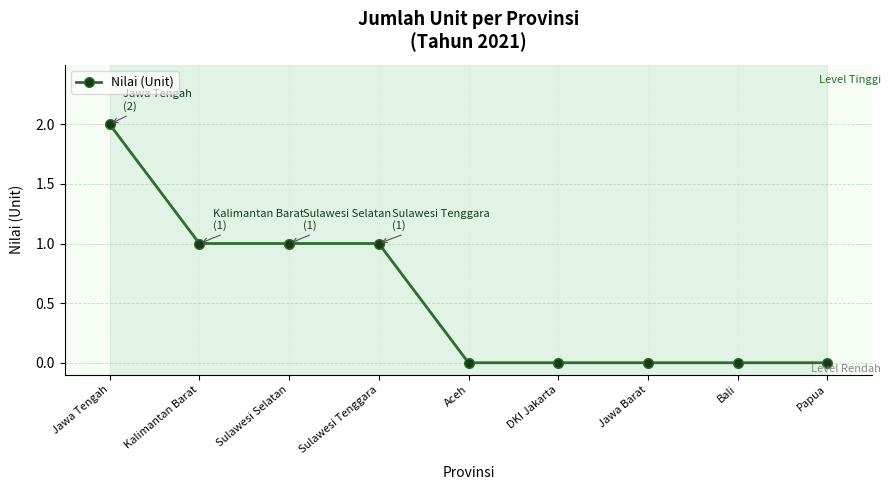

True or false: the data has more than 1 interior local peaks.

False